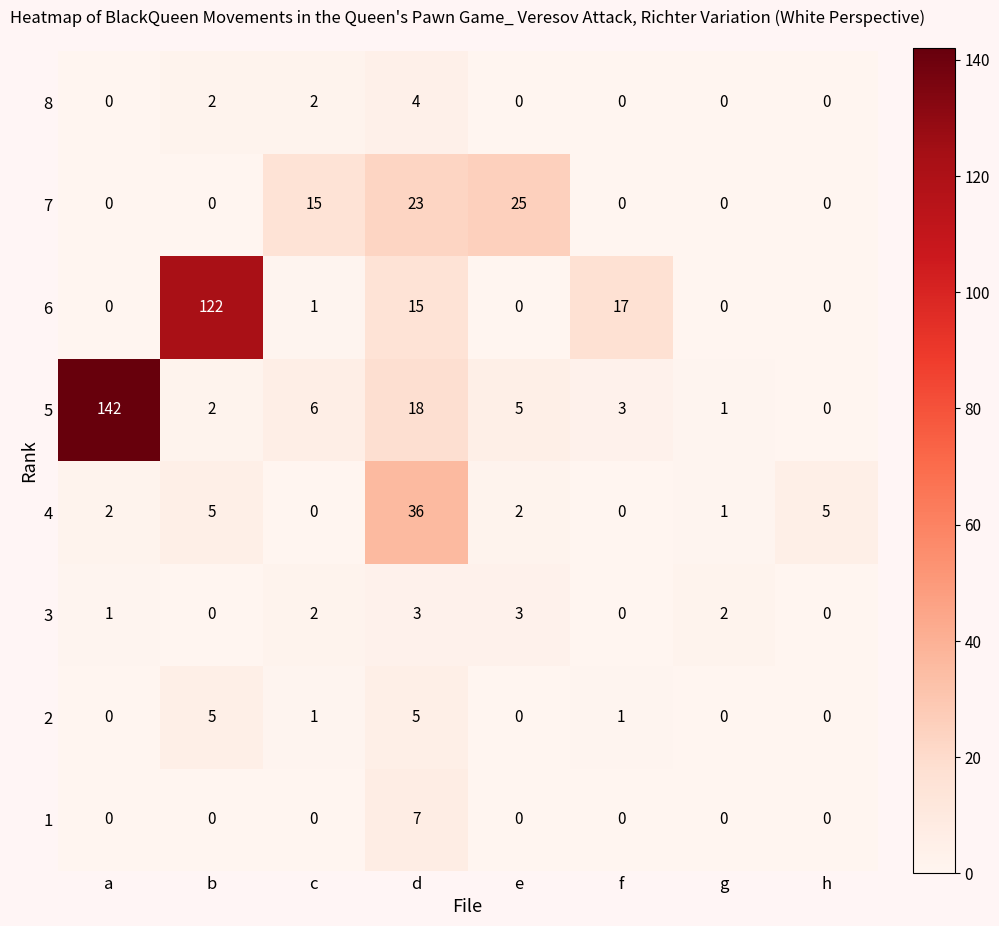

What is the difference between the highest and lowest values at a?

142